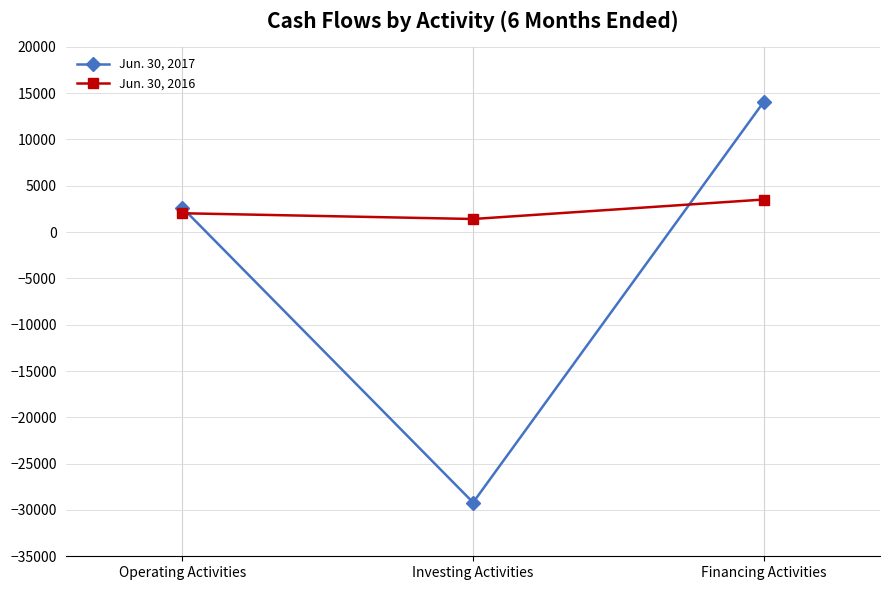

Which series has the widest spread of values?

Jun. 30, 2017